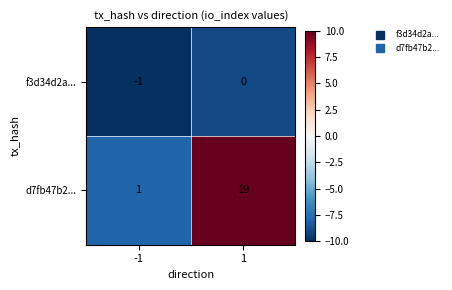

List the series in order of their overall mean, highest first.

d7fb47b2..., f3d34d2a...